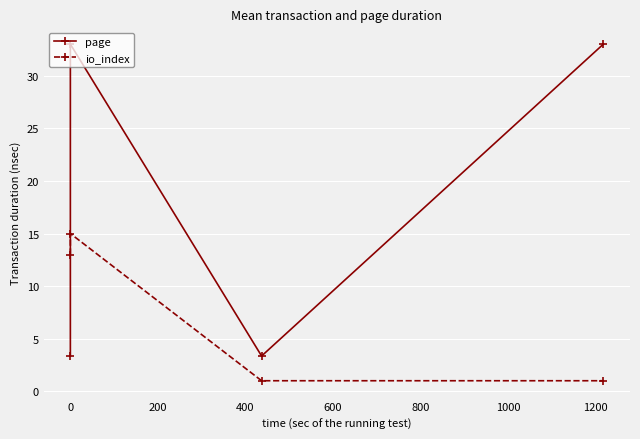

Is this an area chart (filled region under the line)?

No